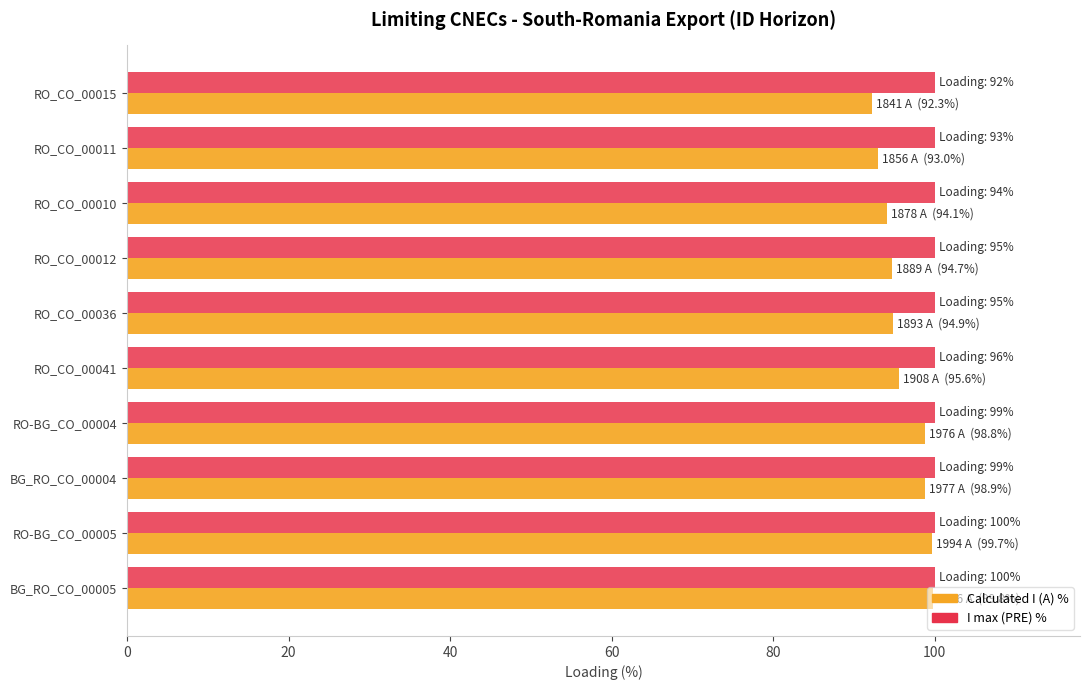

Is it true that Calculated I (A) % equals 94.7 at RO_CO_00012?

True